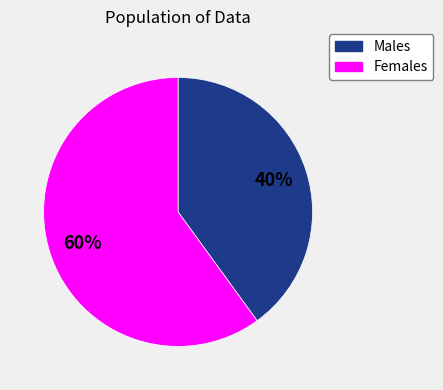

Is there a majority slice in this chart?

Yes